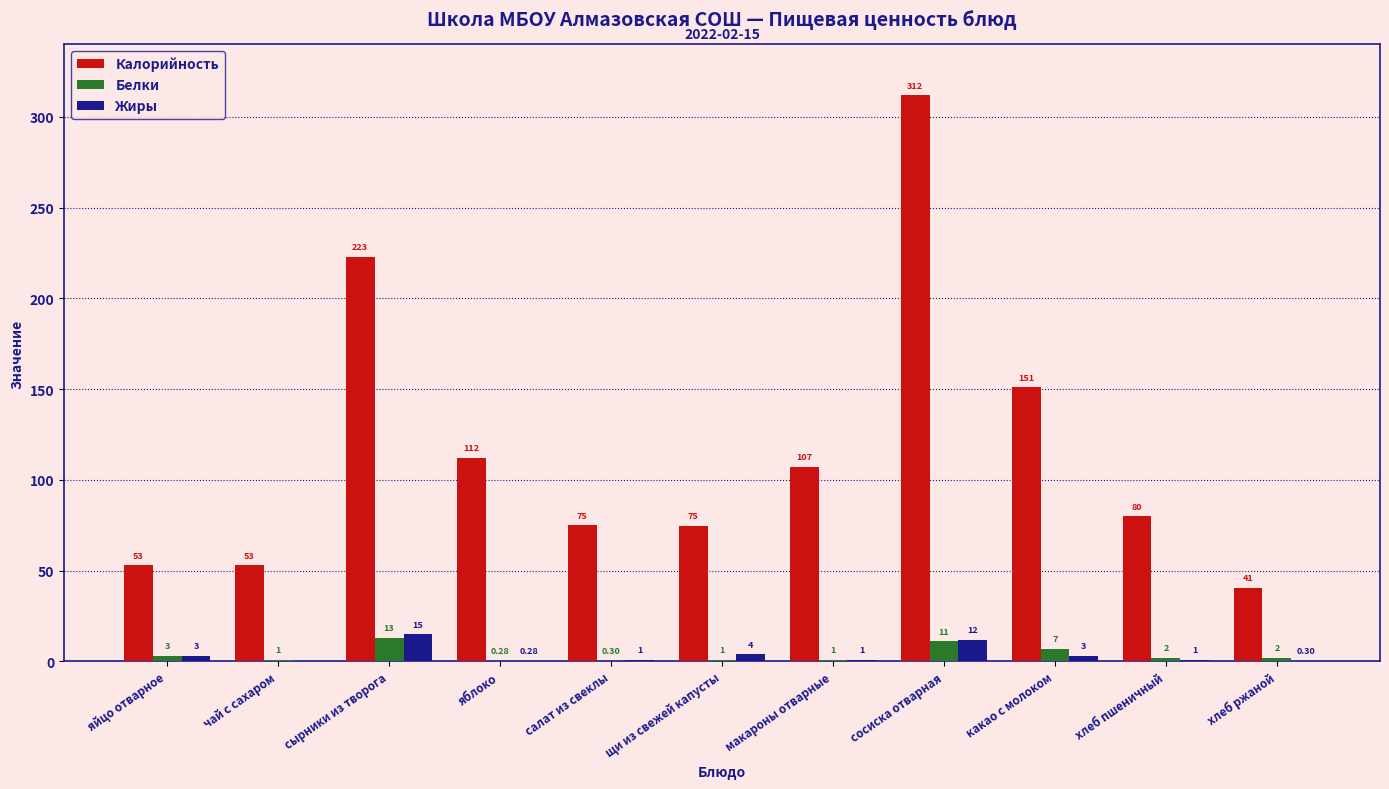

Does the chart contain stacked bars?

No